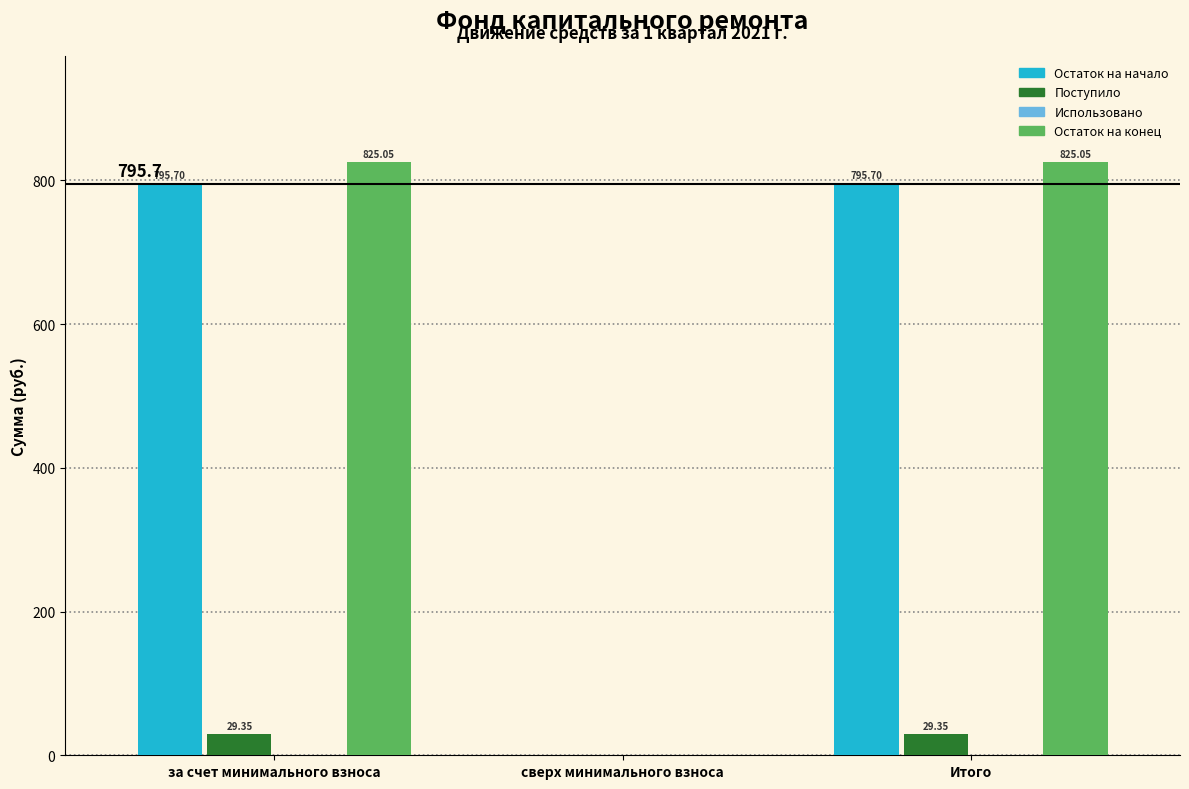

Is the value of Поступило at Итого greater than the value of Остаток на начало at за счет минимального взноса?

No